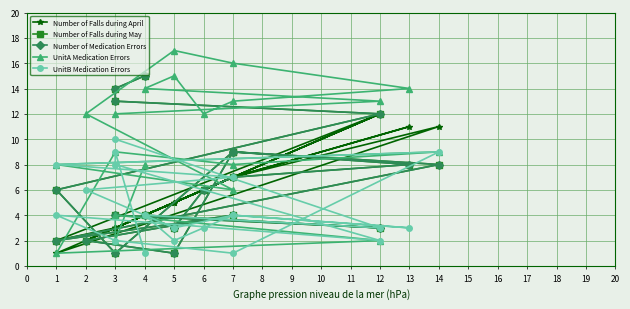

Which series has the widest spread of values?

UnitA Medication Errors